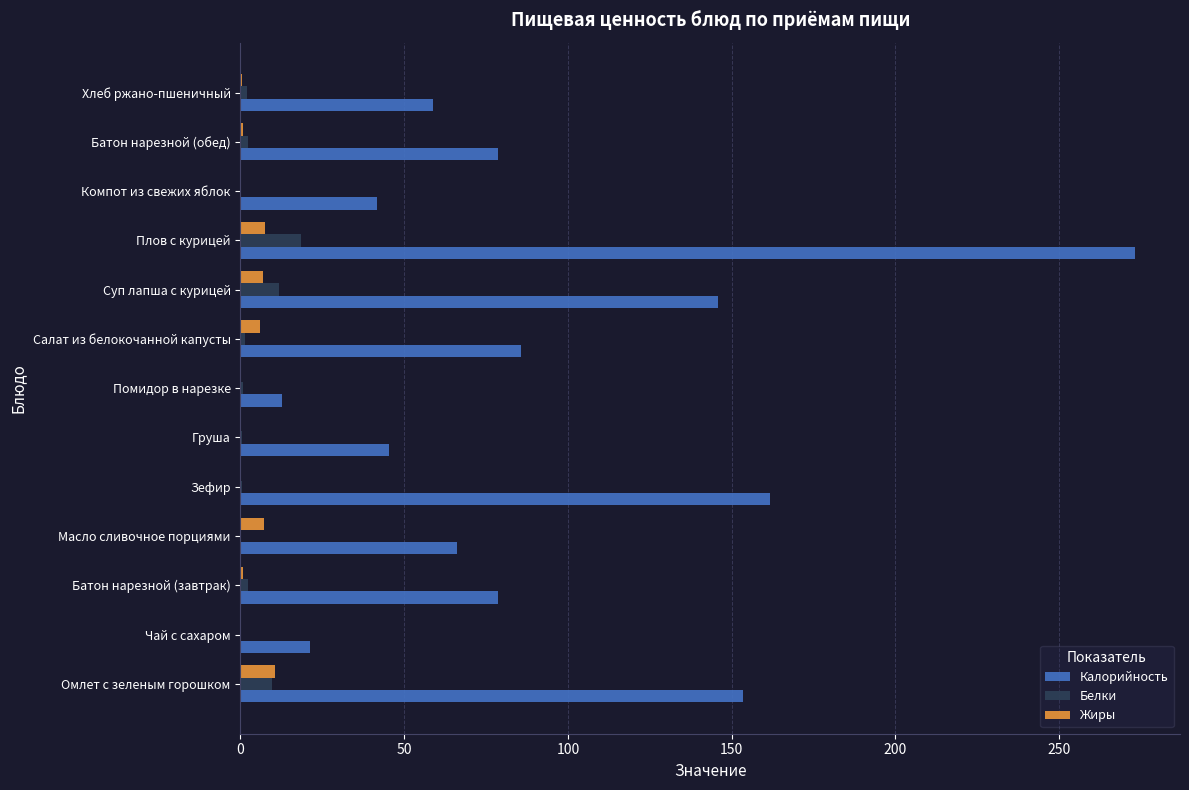

The Жиры series shows 6.1 at Салат из белокочанной капусты. True or false?

True